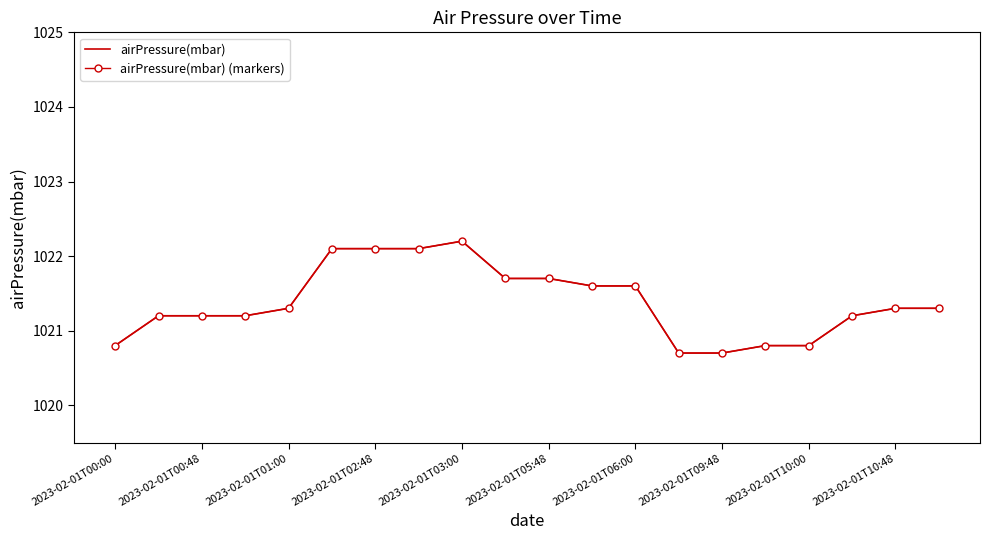

How many categories are shown in the chart?

20